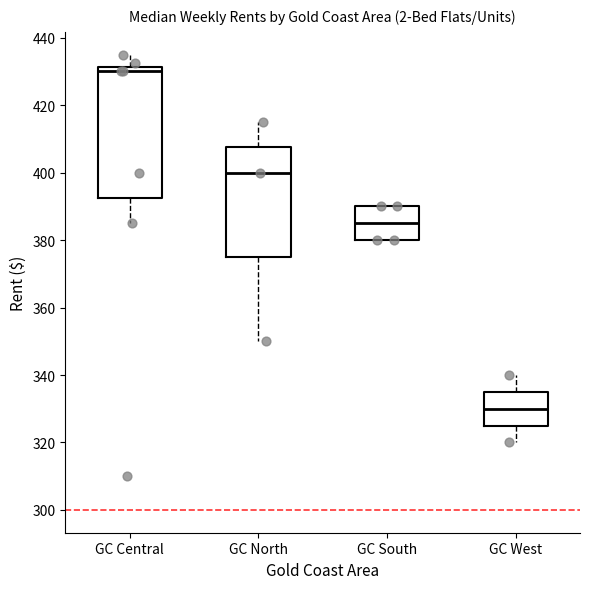

Where does the lower whisker of the box for GC Central end on the y-axis? The values are not printed on the chart, so give them approximately, as read against the axis.

386